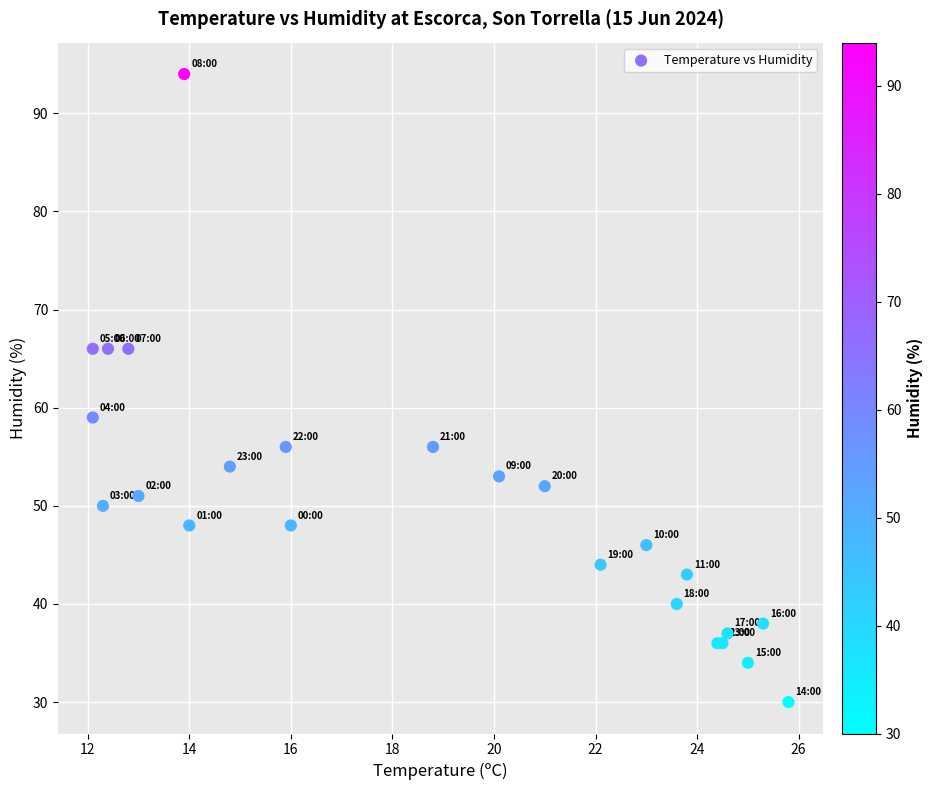

What Y value in the scatter plot is closest to 62?

59